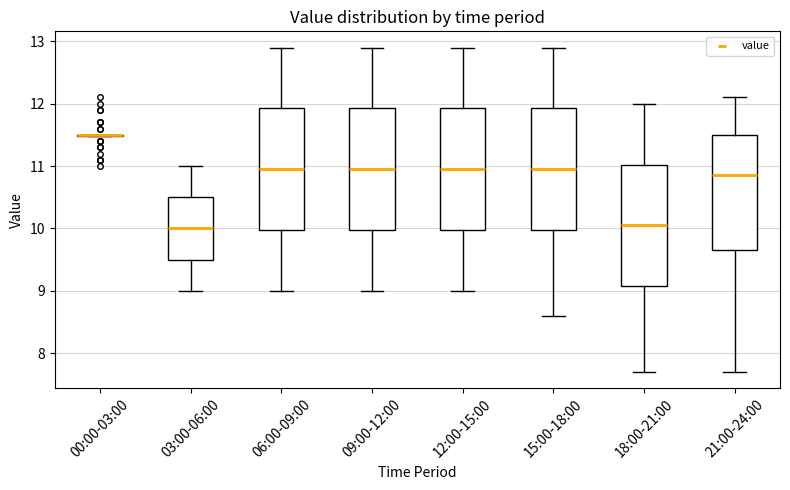

Reading left to right, transcribe this box plot: for each box, give where its median line is, the range the box spans, and where its two whiskers end, as read against the y-axis. The values are not printed on the chart, so give them approximately, as read against the axis.

00:00-03:00: box collapsed to a line at 11.5, whiskers 11.5 to 11.5
03:00-06:00: median 10.0, box 9.5 to 10.5, whiskers 9.0 to 11.0
06:00-09:00: median 11.0, box 10.0 to 11.9, whiskers 9.0 to 12.9
09:00-12:00: median 11.0, box 10.0 to 11.9, whiskers 9.0 to 12.9
12:00-15:00: median 11.0, box 10.0 to 11.9, whiskers 9.0 to 12.9
15:00-18:00: median 11.0, box 10.0 to 11.9, whiskers 8.6 to 12.9
18:00-21:00: median 10.1, box 9.1 to 11.0, whiskers 7.7 to 12.0
21:00-24:00: median 10.9, box 9.7 to 11.5, whiskers 7.7 to 12.1